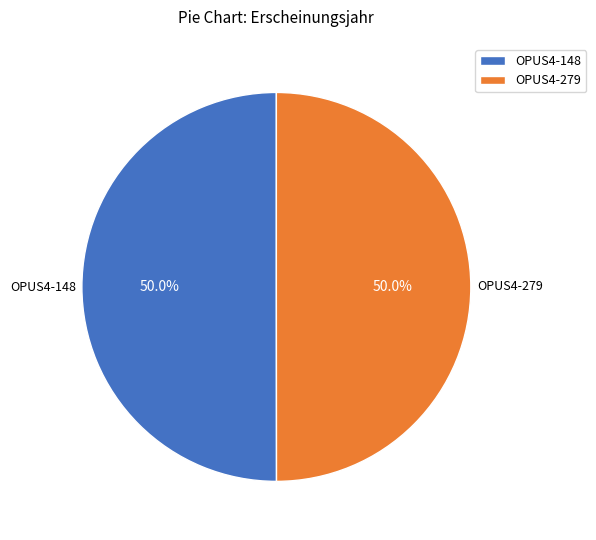

To the nearest percent, what percentage of the pie is OPUS4-279?

50%